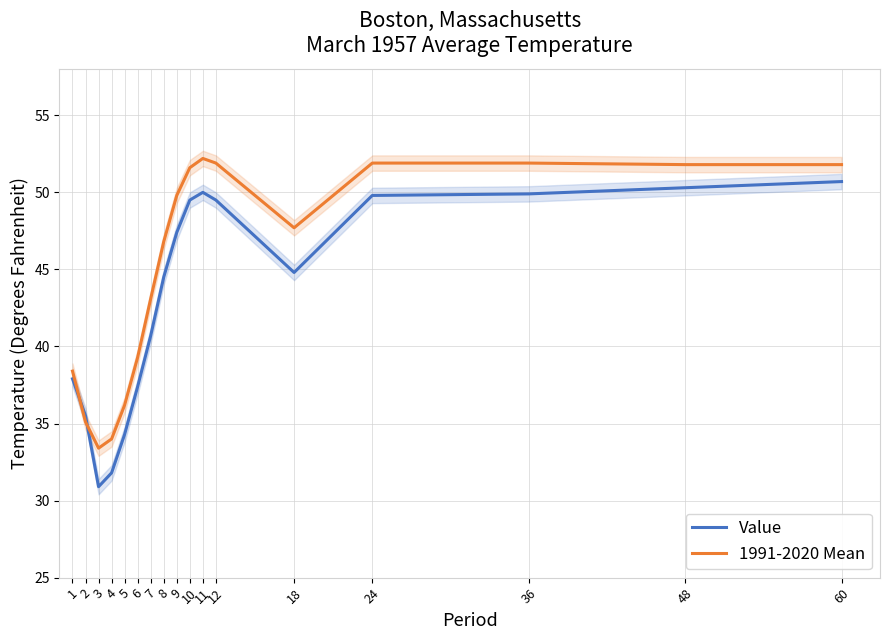

After their last crossing, which series has the higher values: 1991-2020 Mean or Value?

1991-2020 Mean